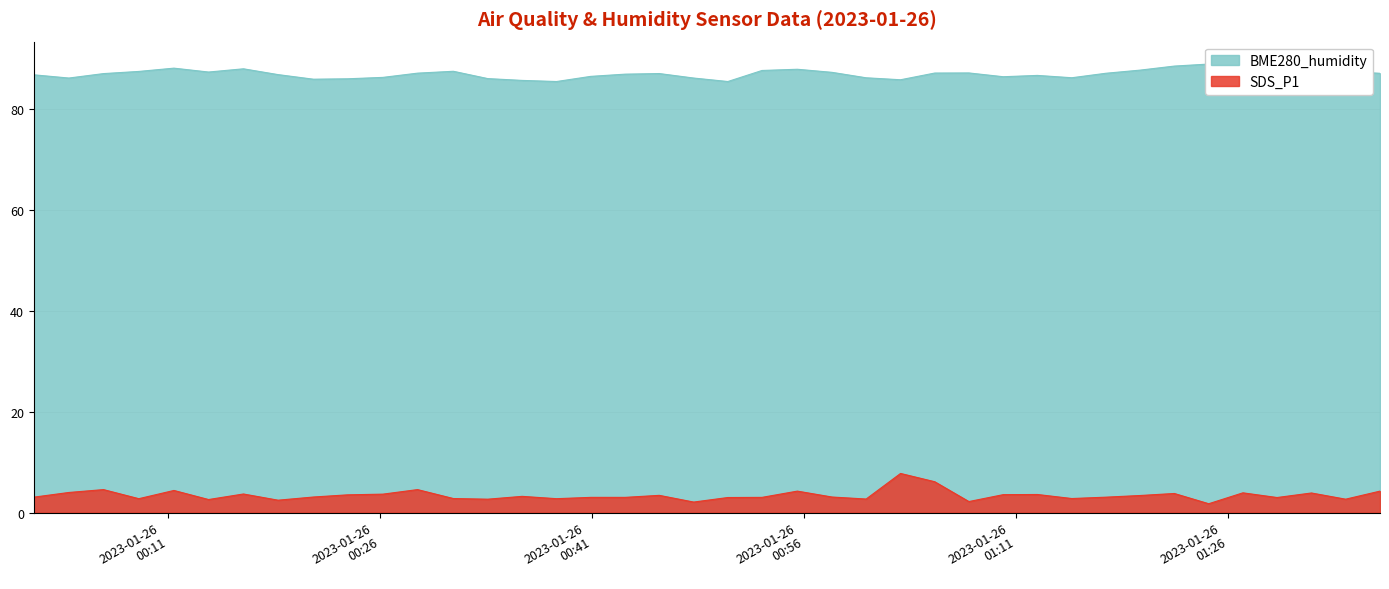

At which category is the sum across all series the highest?

2023/01/26 01:02:49